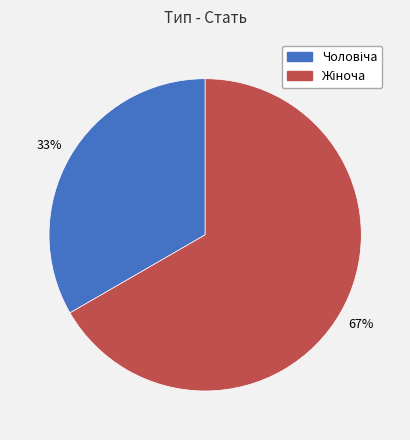

How many slices are in this pie chart?

2